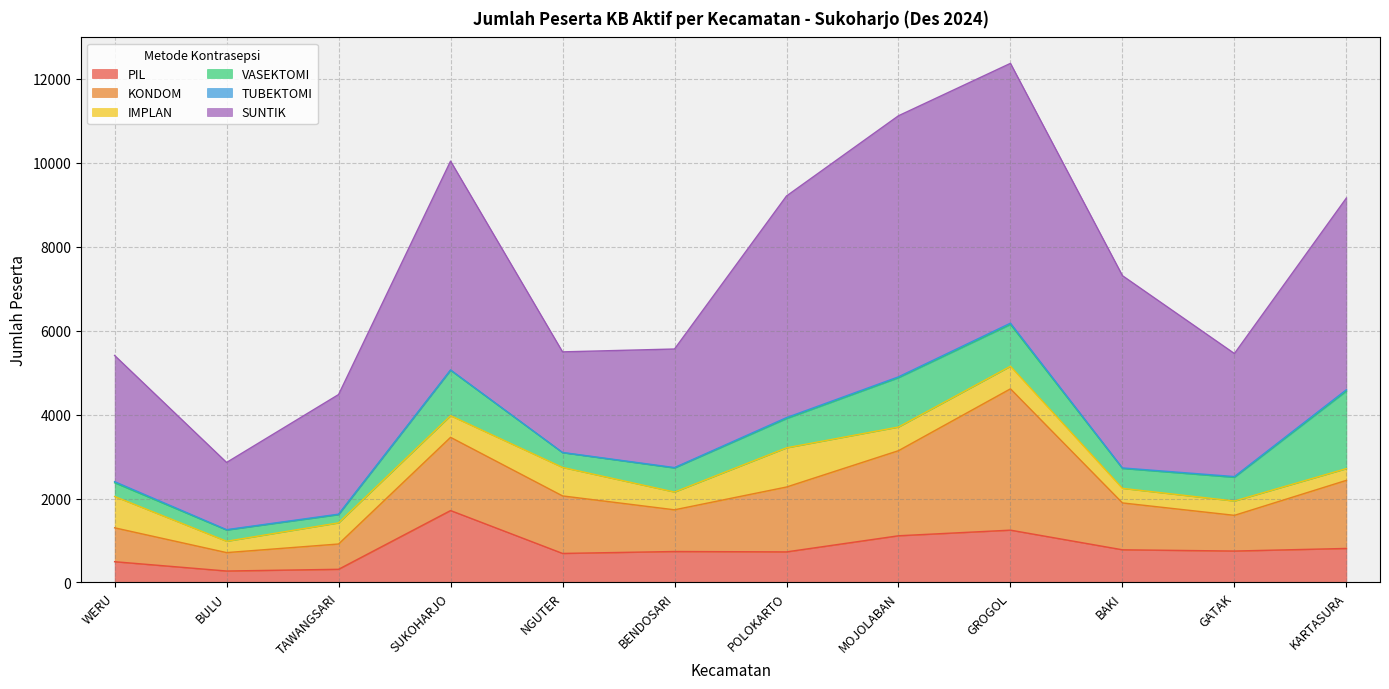

Which category has the highest value in the PIL series?

SUKOHARJO